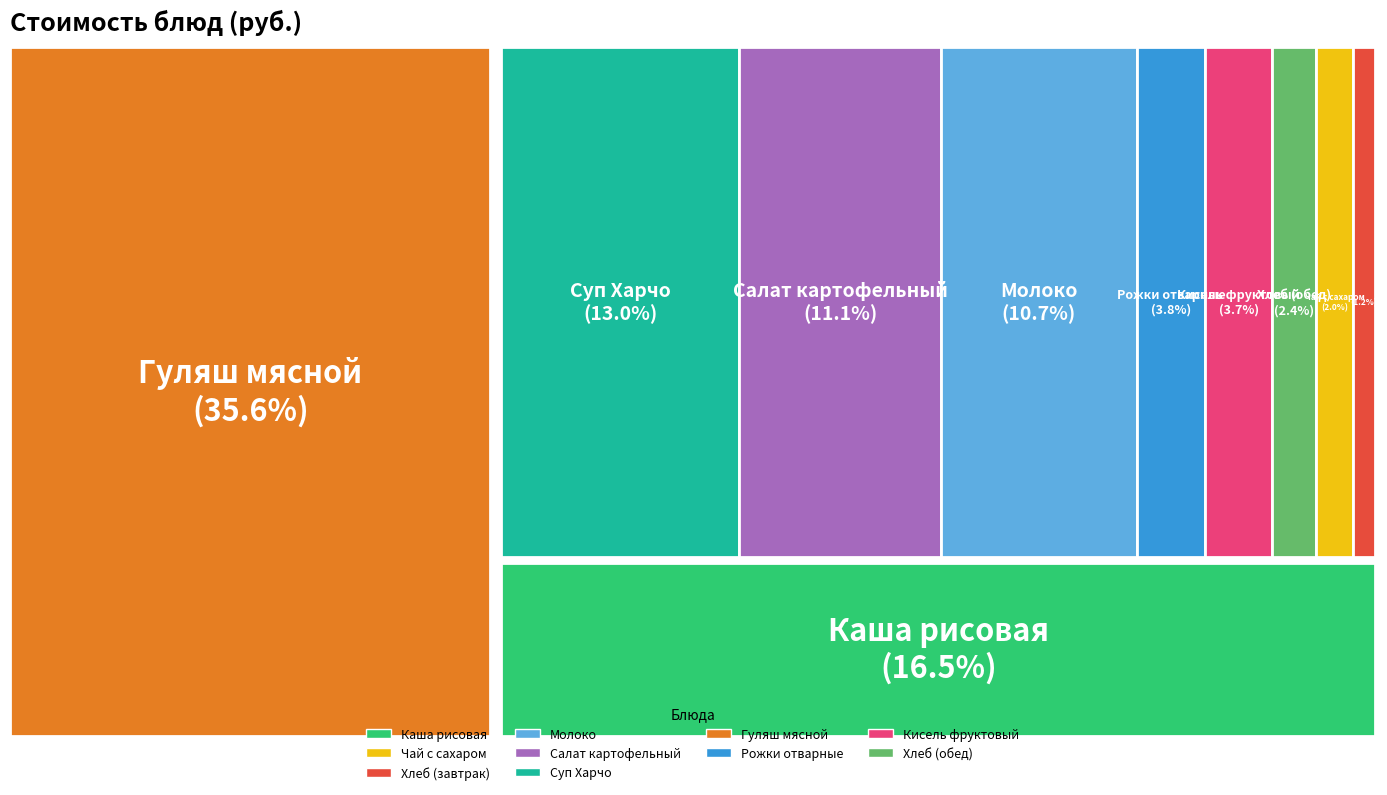

To the nearest percent, what is the combined percentage of Рожки отварные and Молоко?

15%